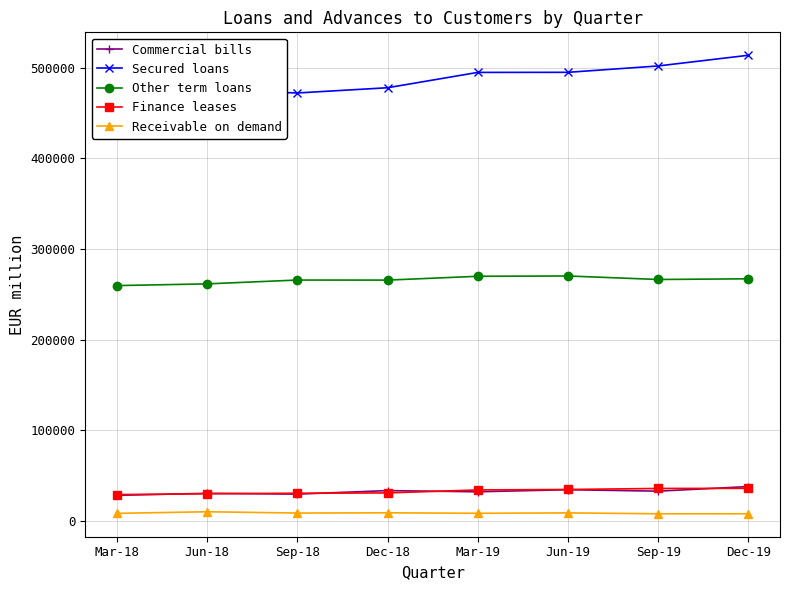

What is the label of the 4th point from the left?

Dec-18